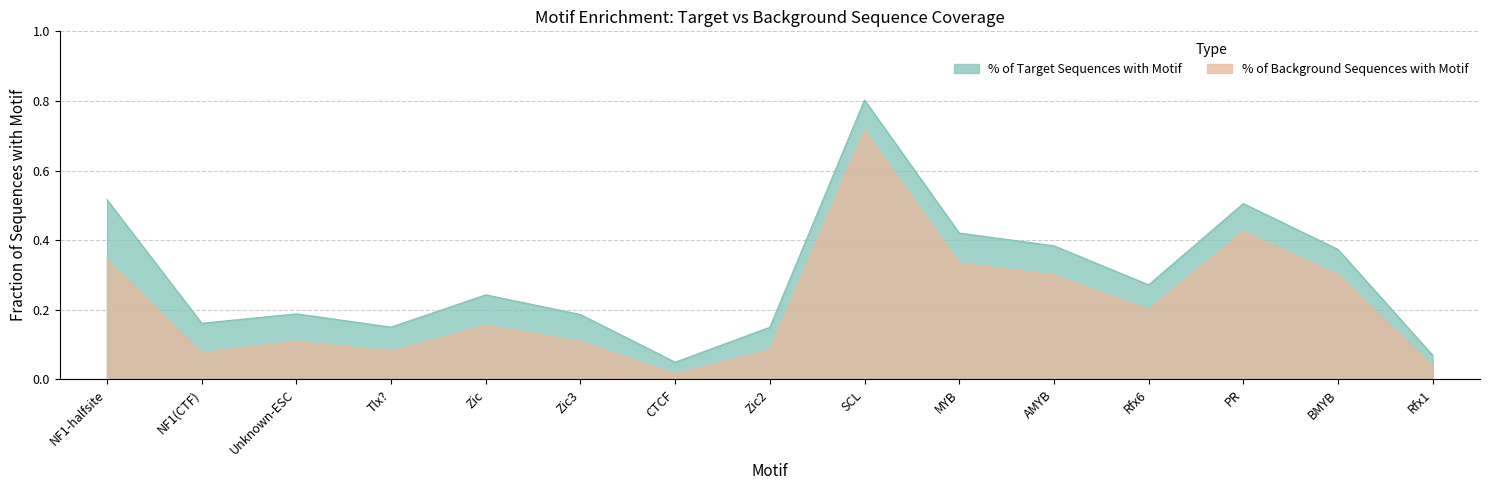

True or false: % of Target Sequences with Motif and % of Background Sequences with Motif intersect in this chart.

False